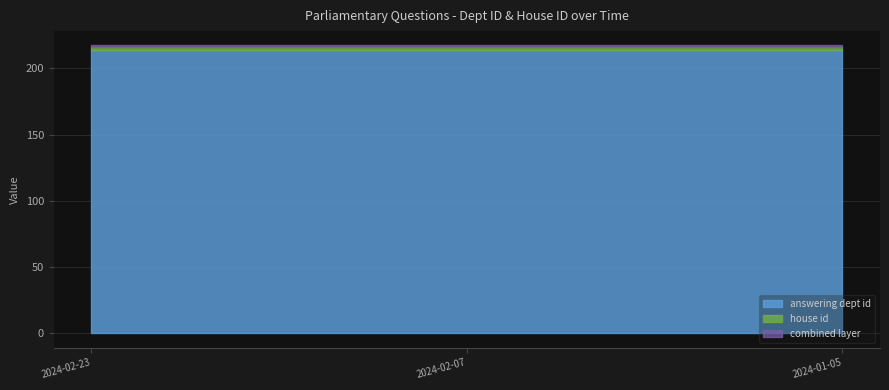

What is the lowest value of the answering dept id series?

214.0